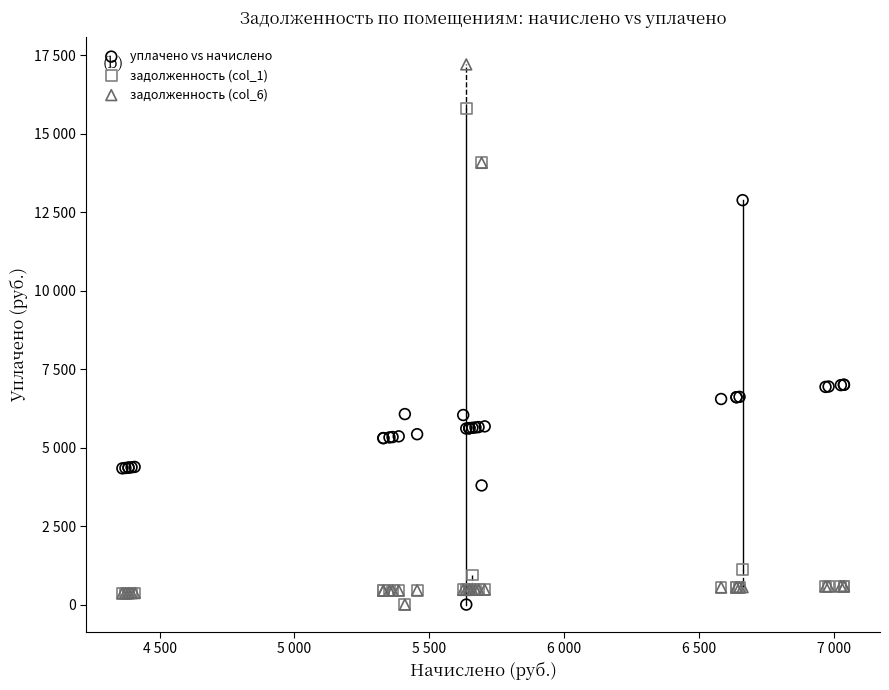

What are all the series names shown in the legend?

уплачено vs начислено, задолженность (col_1), задолженность (col_6)